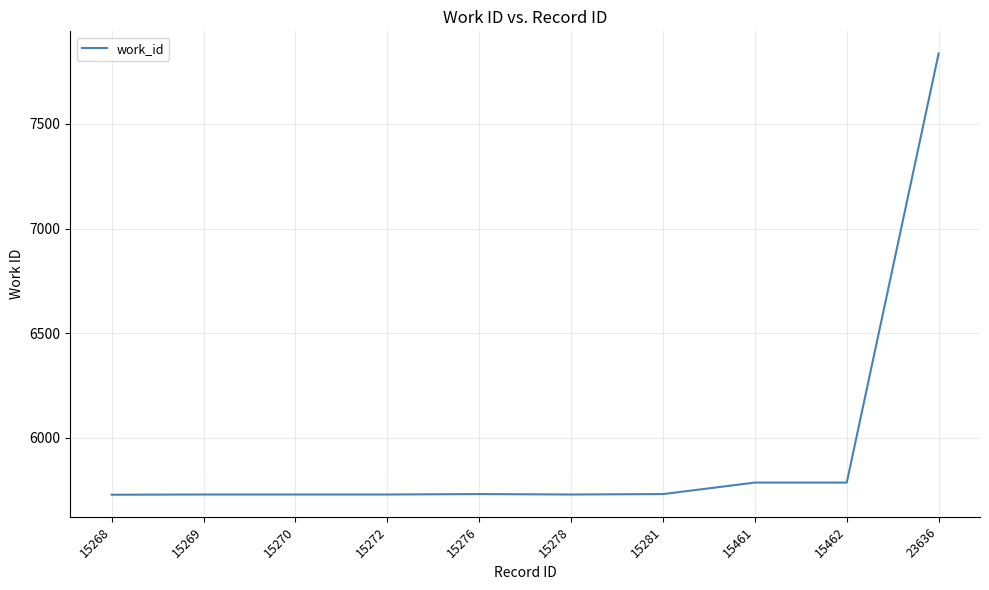

Which has a higher value, 23636 or 15462?

23636